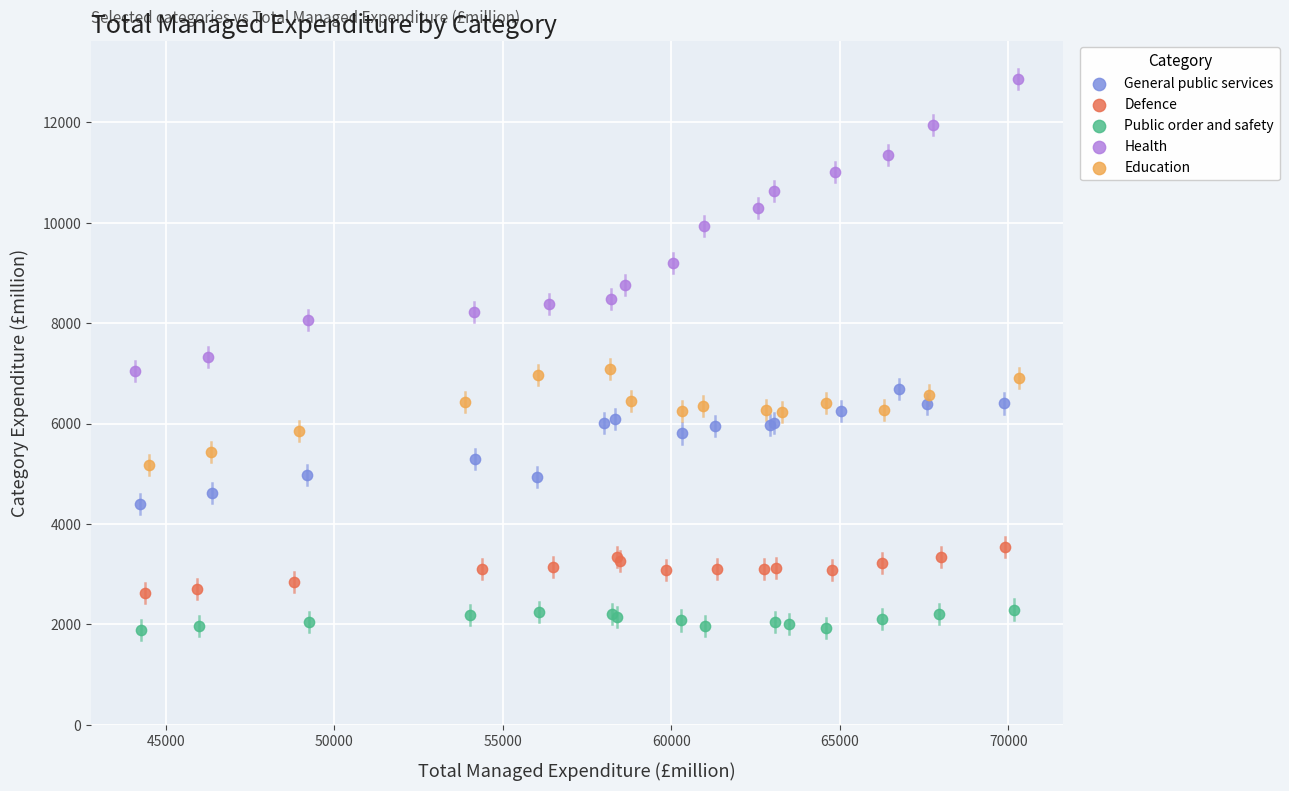

Which series reaches the maximum Y coordinate?

Health